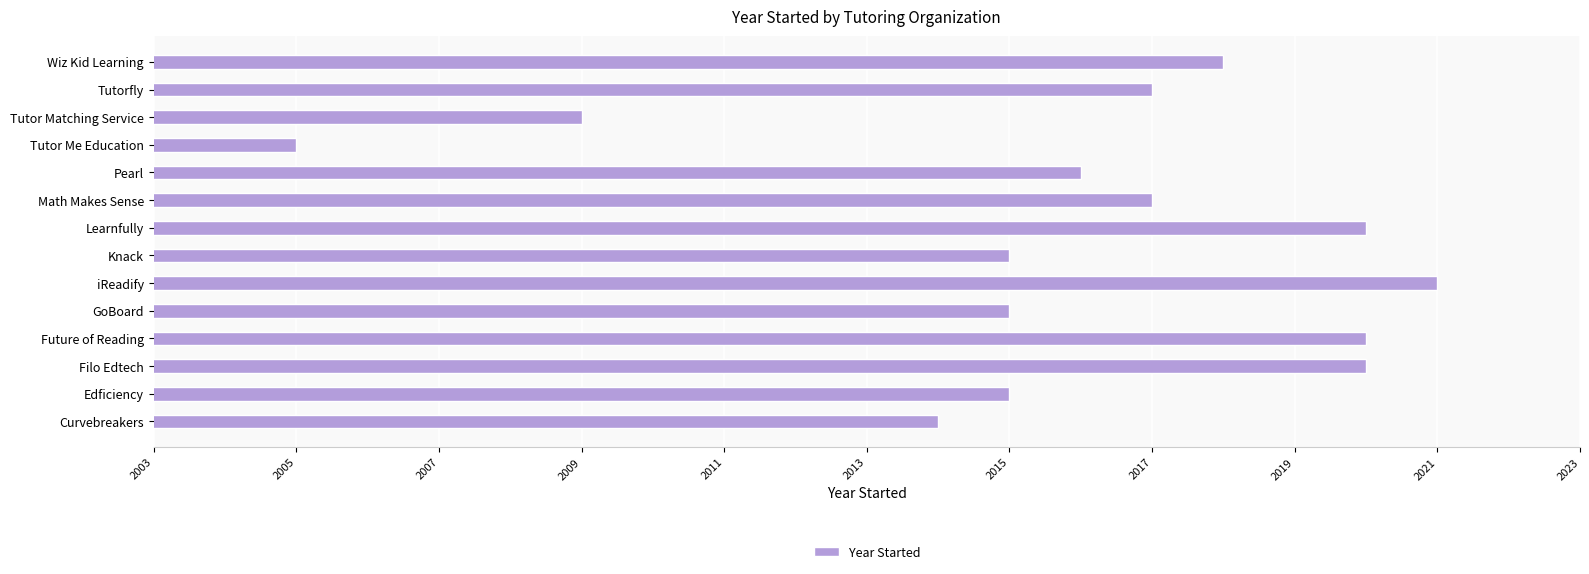

What is the difference between the second highest and second lowest values?

11